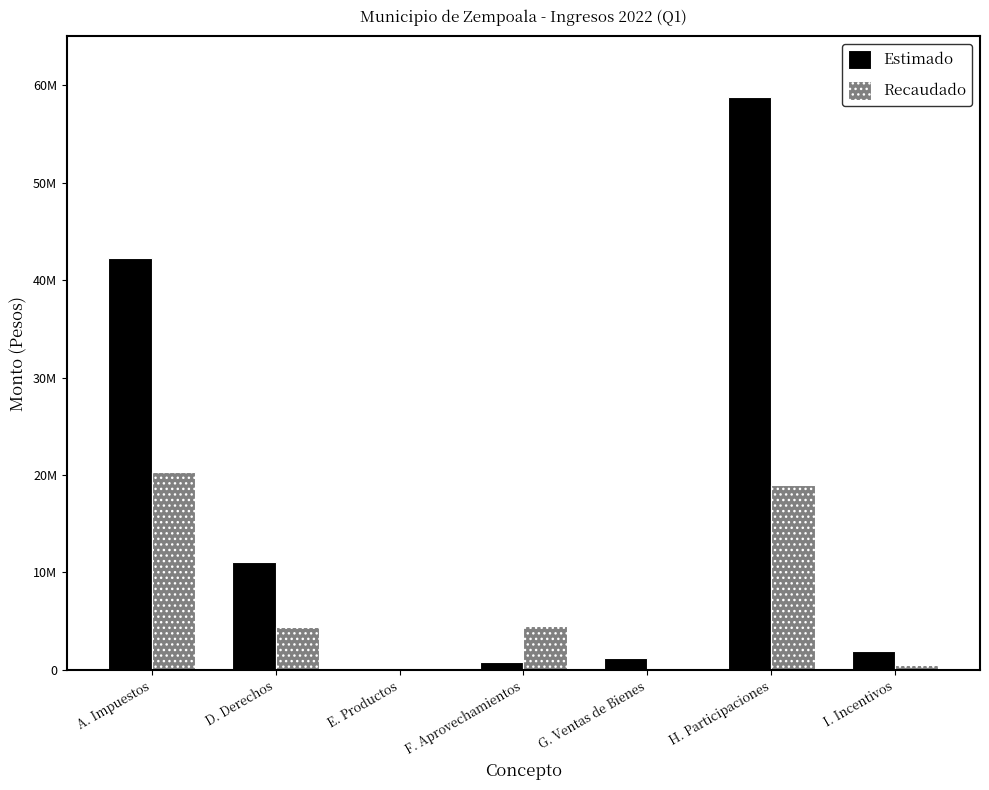

Between A. Impuestos and I. Incentivos, which is larger?

A. Impuestos